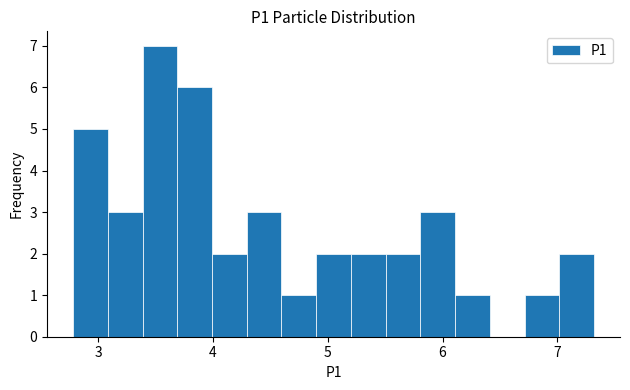

Read against the x-axis, roughly where is the centre of the tallest bar?

3.5